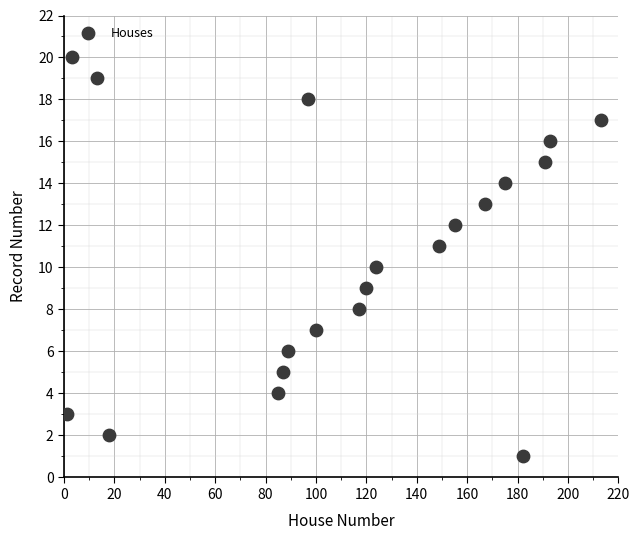

What is the range of Y values (max minus min)?

19